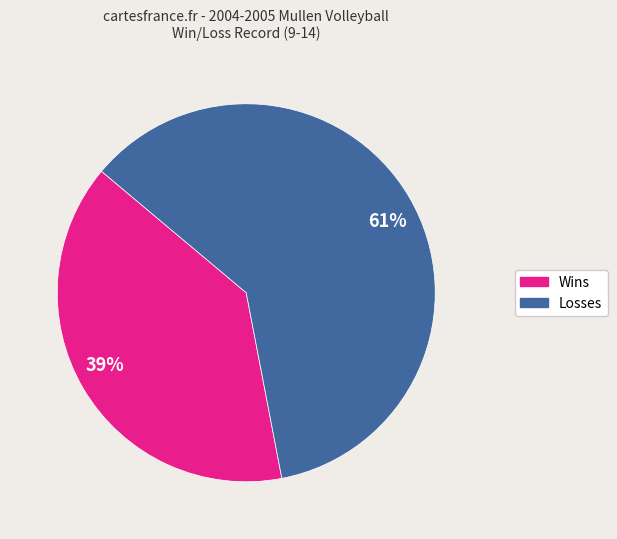

How many slices are in this pie chart?

2